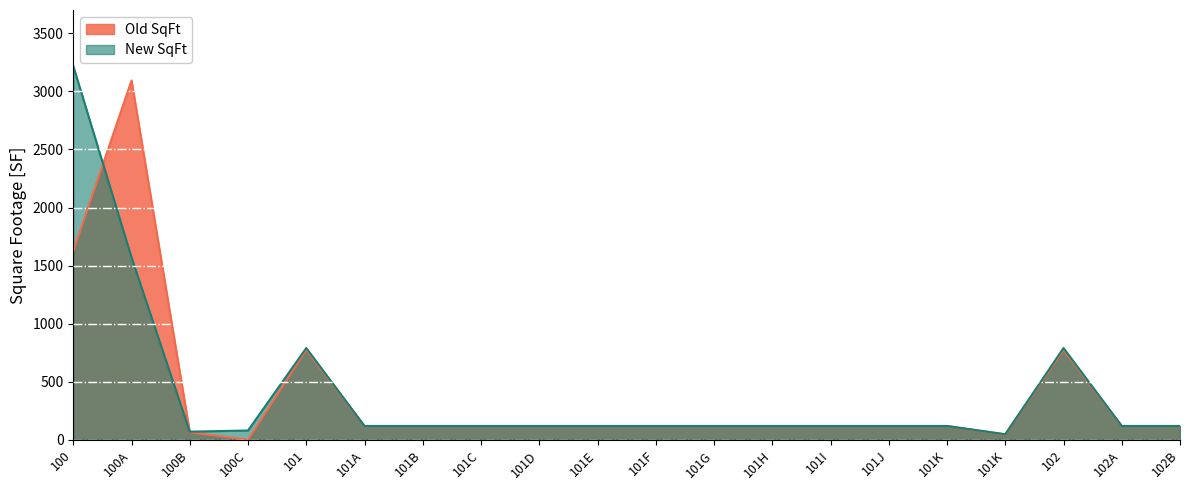

List the series in order of their overall mean, lowest first.

Old SqFt, New SqFt